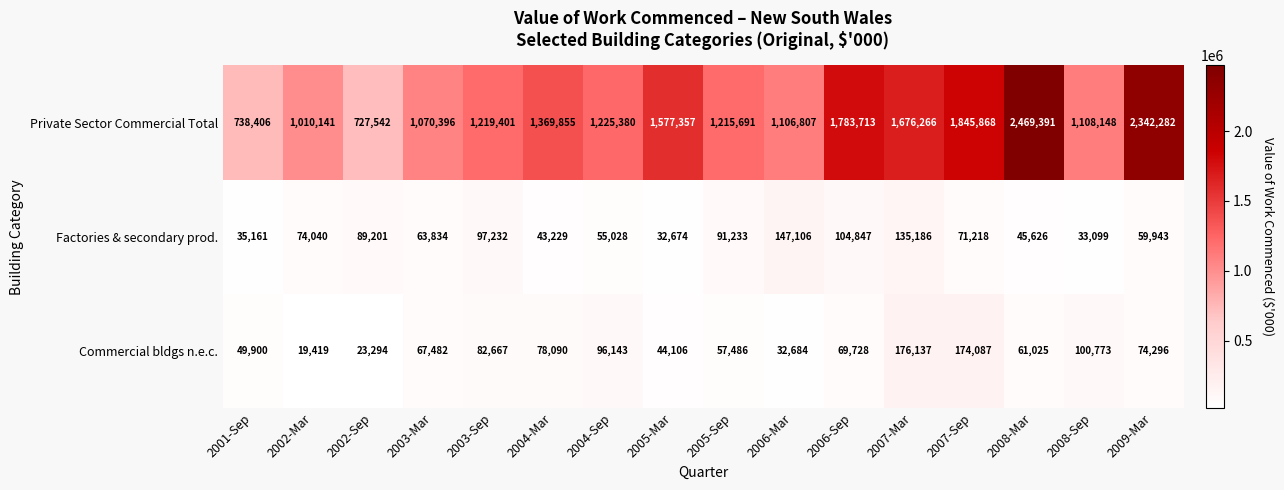

Which series has the largest range (max minus min)?

Private Sector Commercial Total